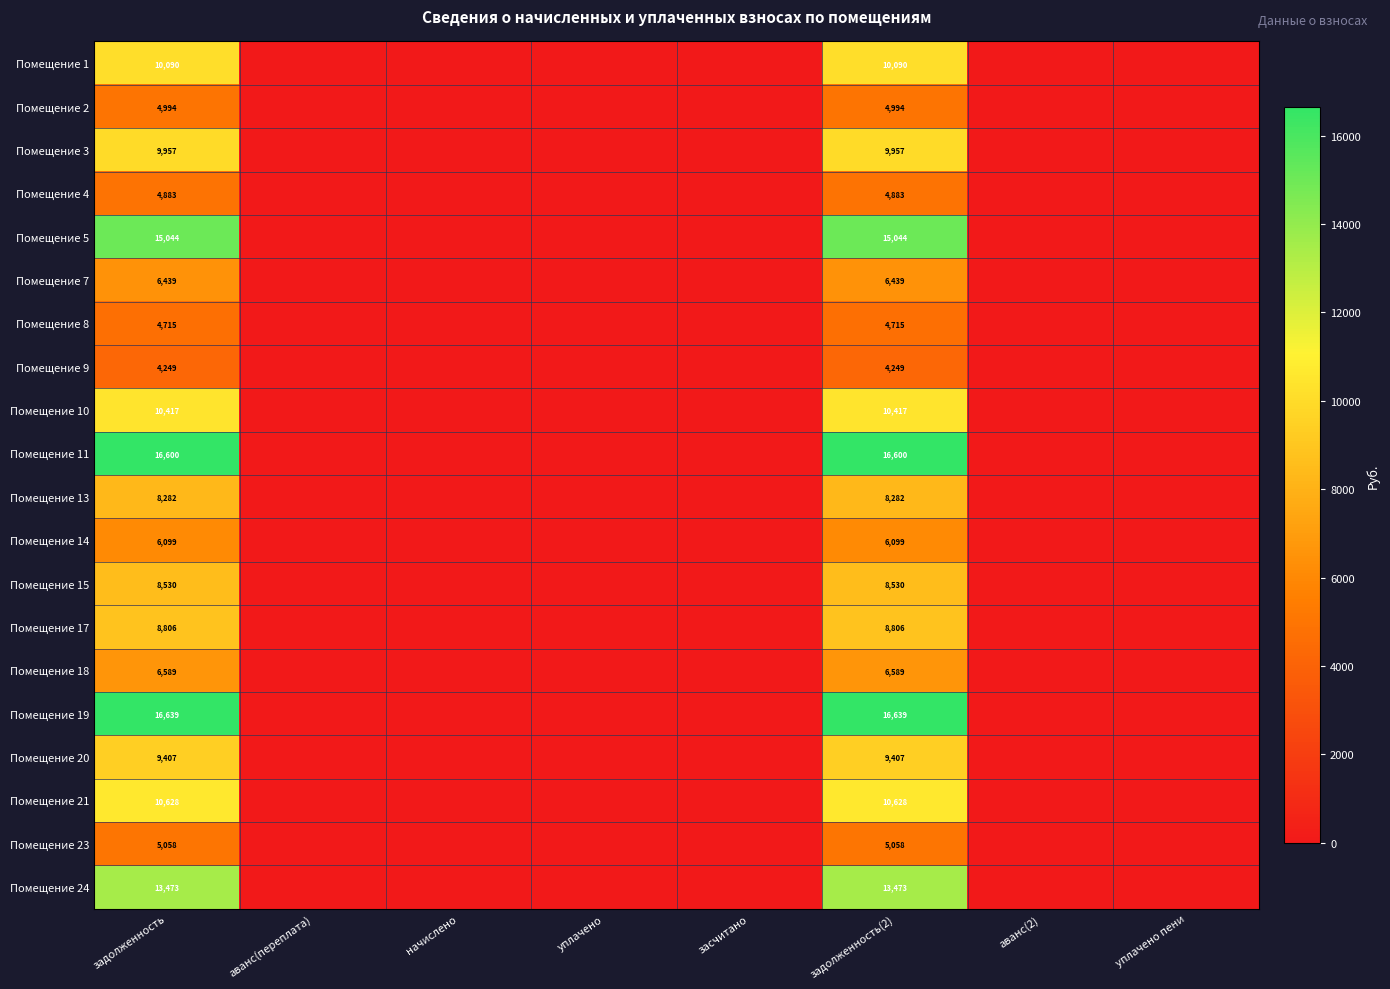

Which category has the highest value across all series?

задолженность